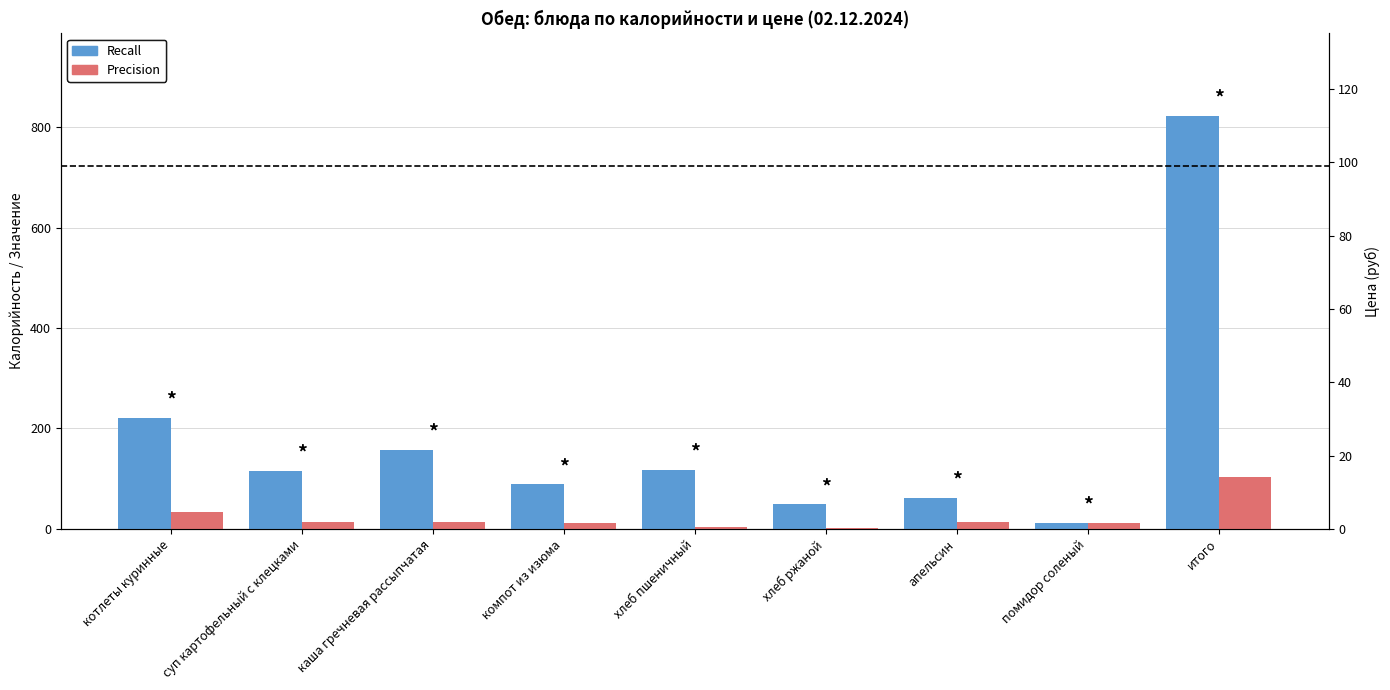

Which series has the largest range (max minus min)?

Recall